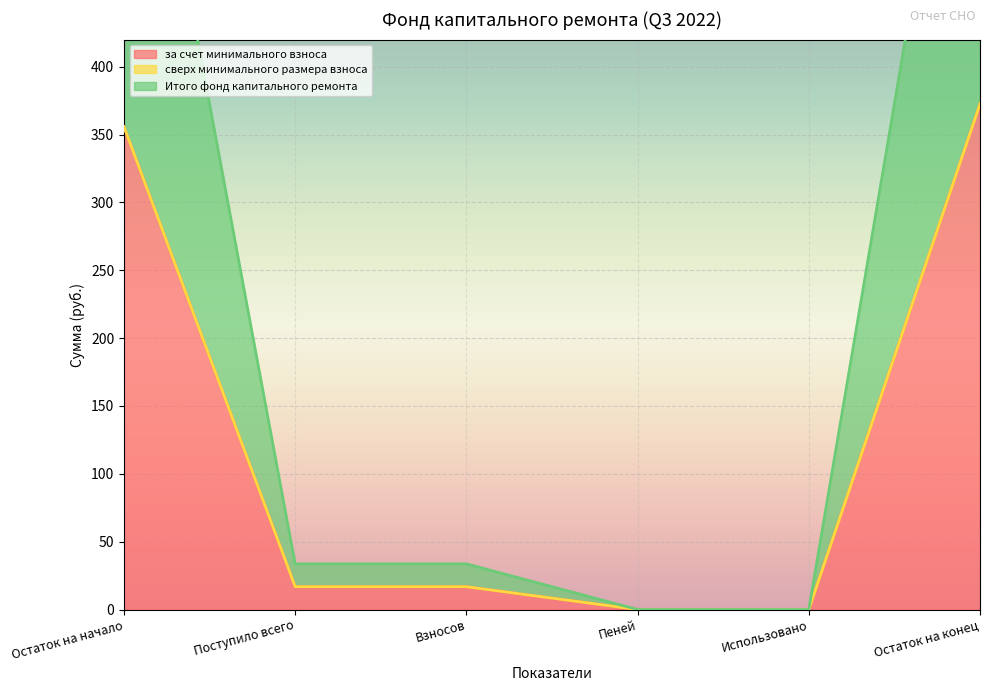

At which label does за счет минимального взноса reach its peak?

Остаток на конец